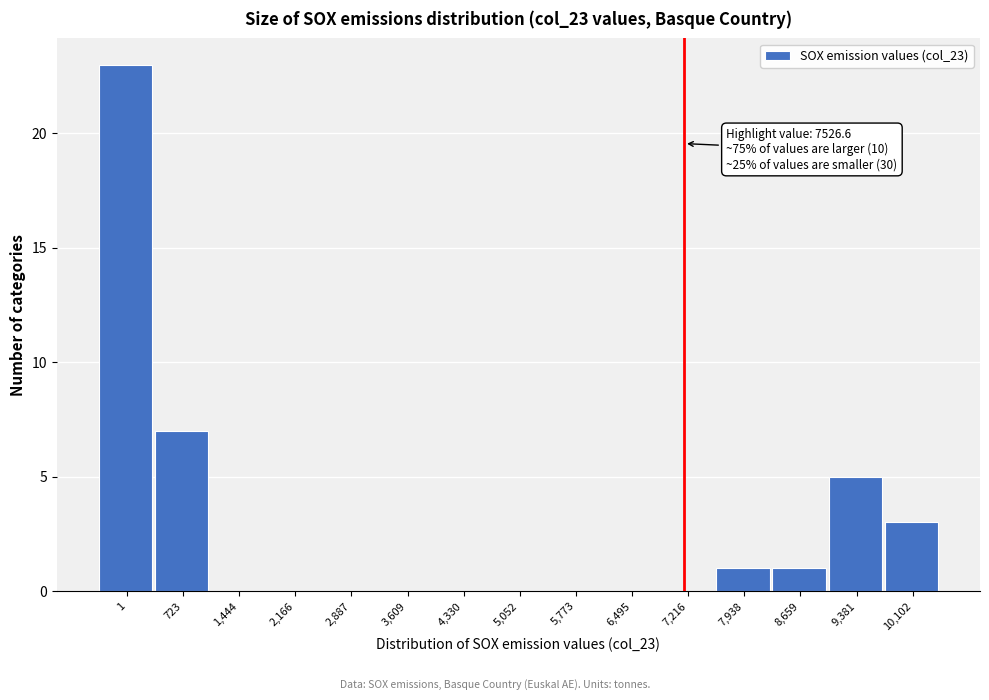

Reading right to left, extract all data points from this chart.

10,102=3	9,381=5	8,659=1	7,938=1	7,216=0	6,495=0	5,773=0	5,052=0	4,330=0	3,609=0	2,887=0	2,166=0	1,444=0	723=7	1=23